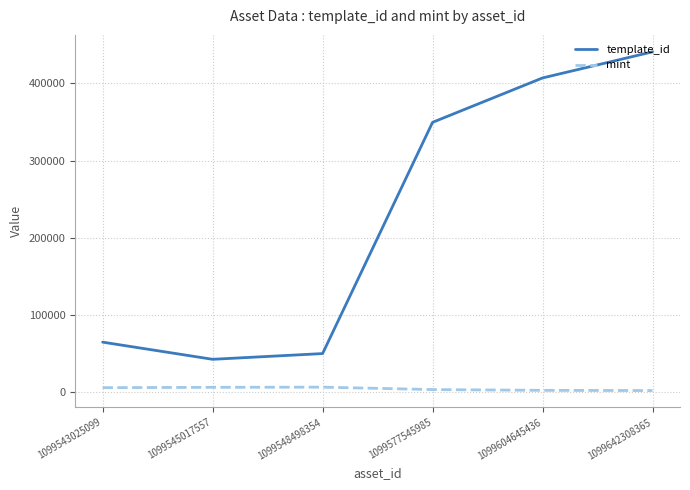

What is the sum of the template_id values at 1099577545985 and 1099642308365?

790409